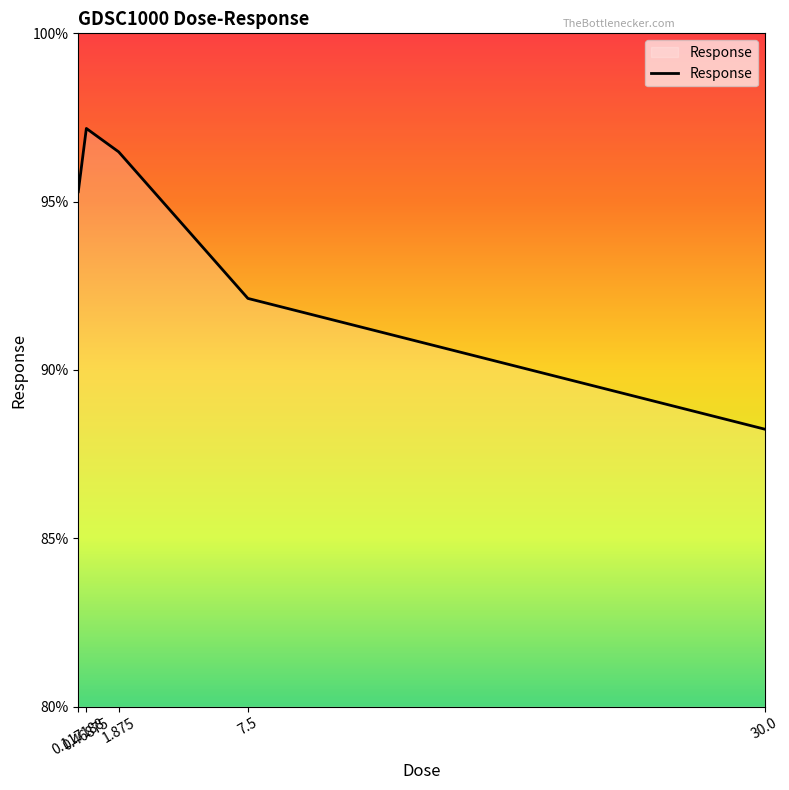

What value does the data have at 0.46875?

97.2